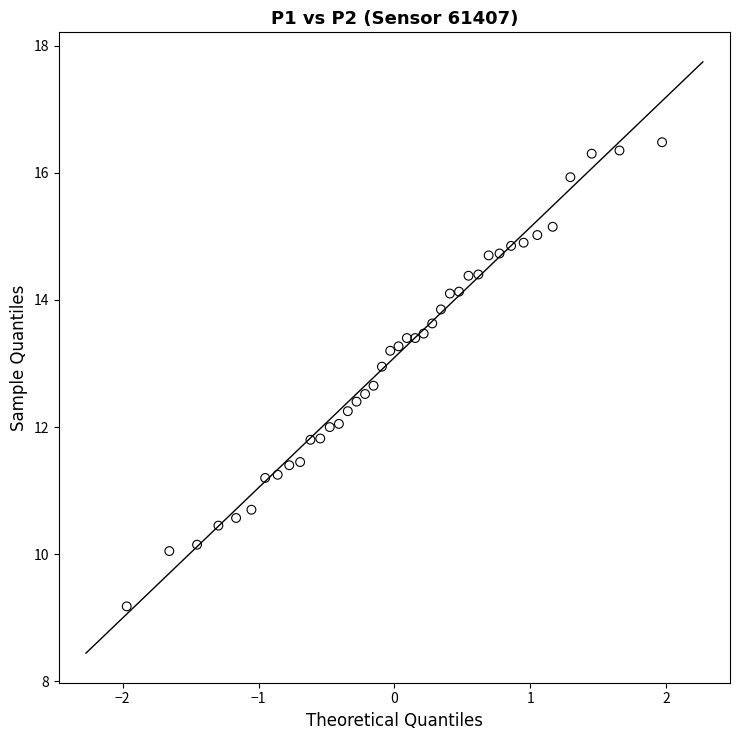

What is the range of X values (max minus min)?

3.9